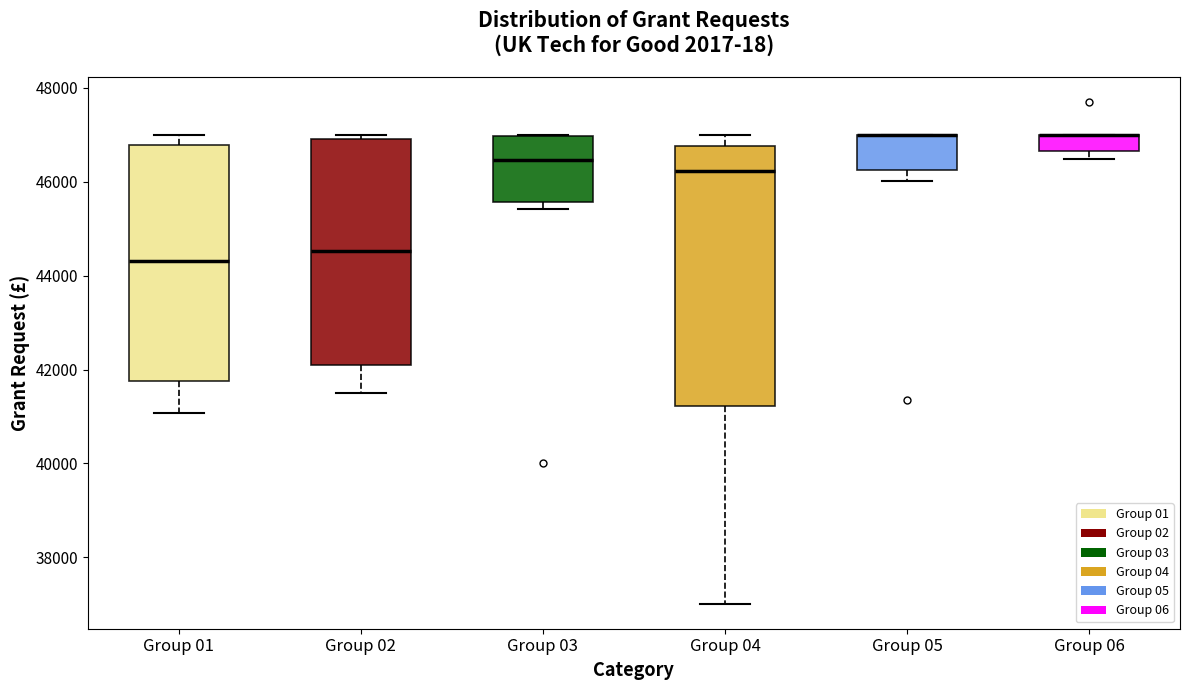

Which box is the tallest, from its lower edge to its upper edge?

Group 04